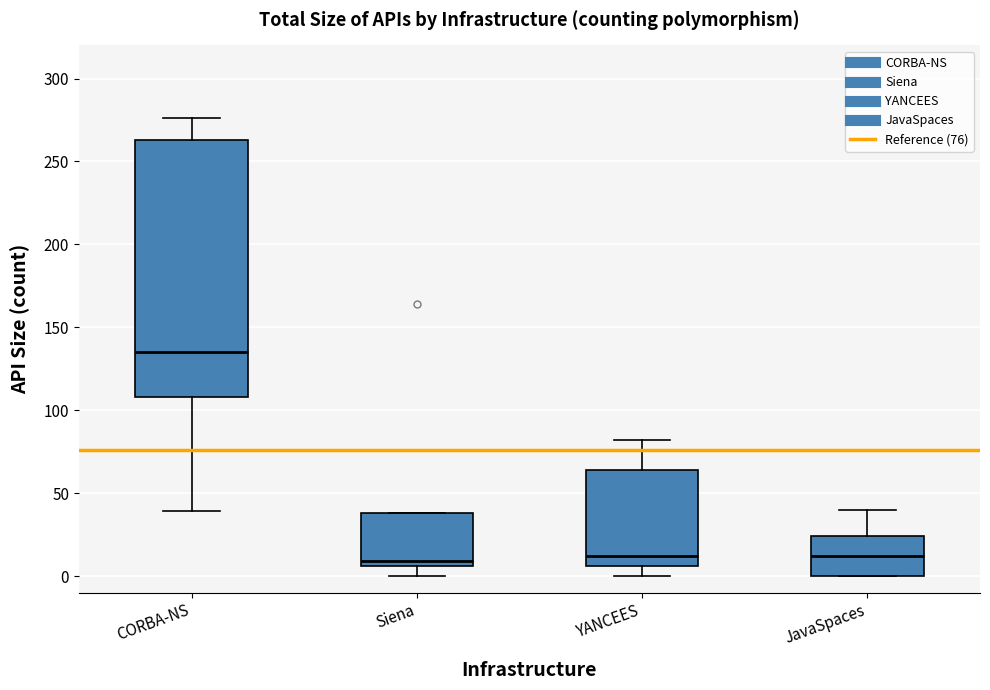

Reading left to right, read every box against the y-axis: the position of its median line, the range the box covers, and the ends of its whiskers. The values are not printed on the chart, so give them approximately, as read against the axis.

CORBA-NS: median 135, box 110 to 265, whiskers 40 to 275
Siena: median 10, box 5 to 40, whiskers 0 to 40
YANCEES: median 10, box 5 to 65, whiskers 0 to 80
JavaSpaces: median 10, box 0 to 25, whiskers 0 to 40